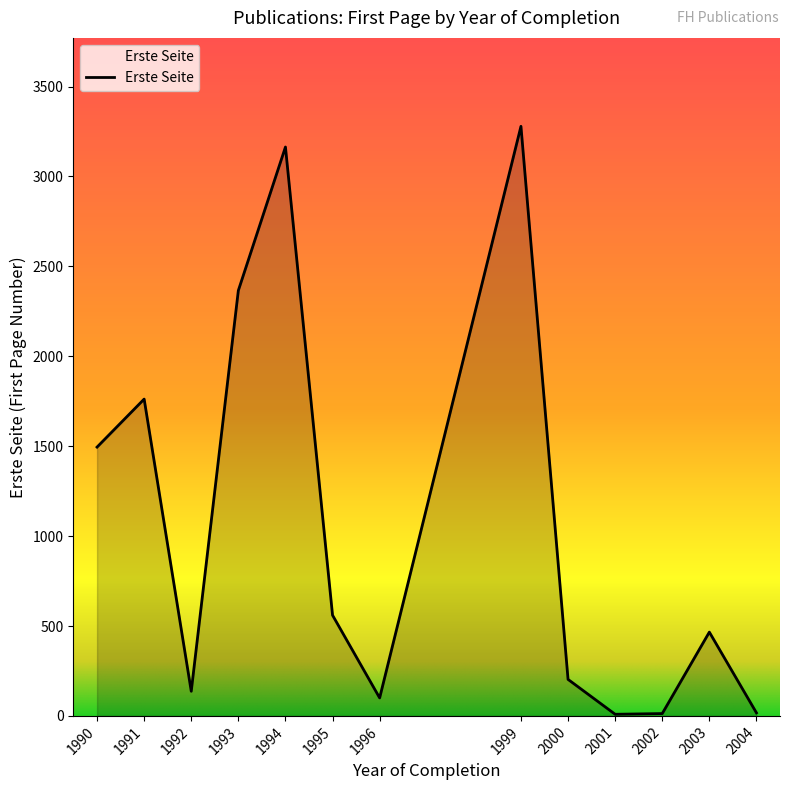

How many interior local valleys (lower than both neighbors) does the data have?

3